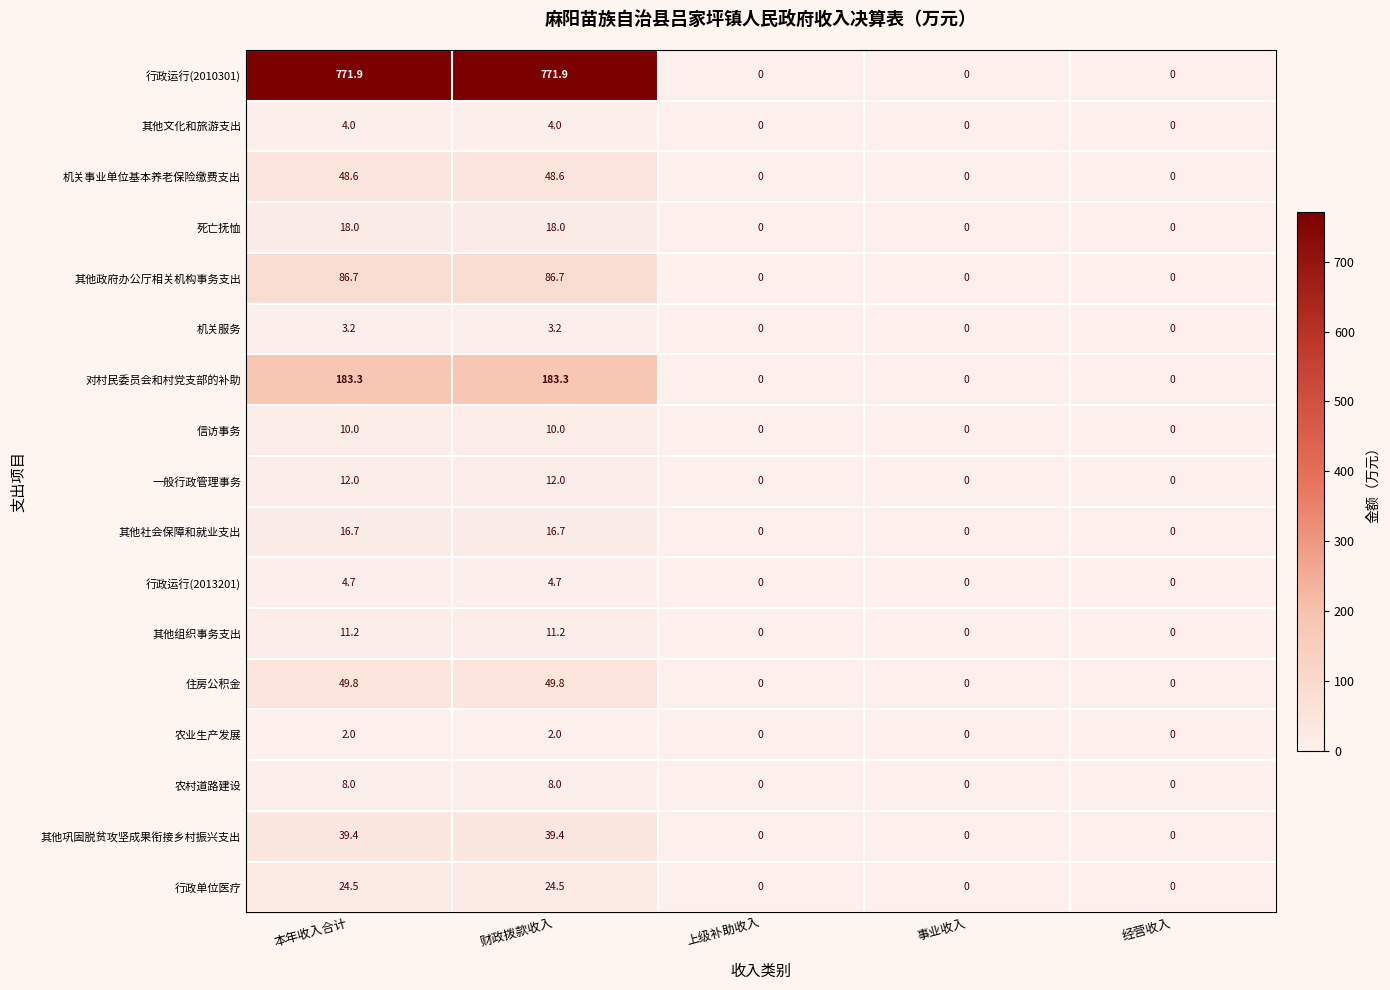

True or false: 行政单位医疗 has a value of 24.5 at 本年收入合计.

True